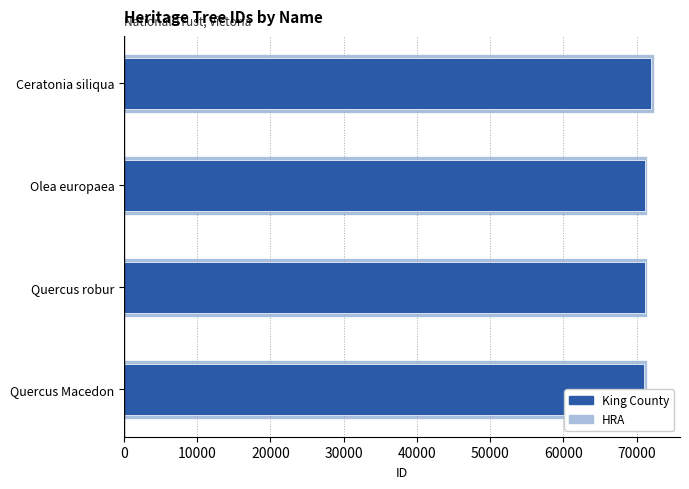

How many data points in ID (highlight) are less than 71431?

2